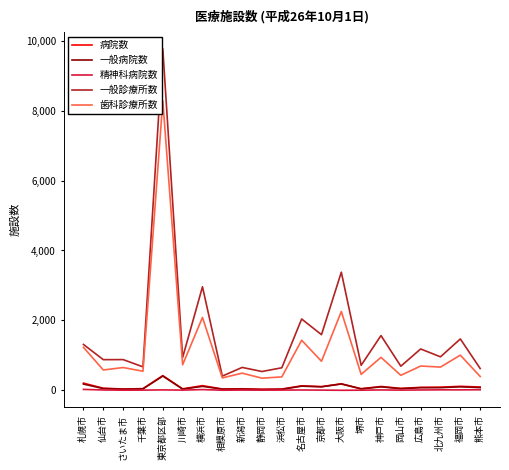

Between 横浜市 and 京都市, which series saw the biggest shift?

一般診療所数